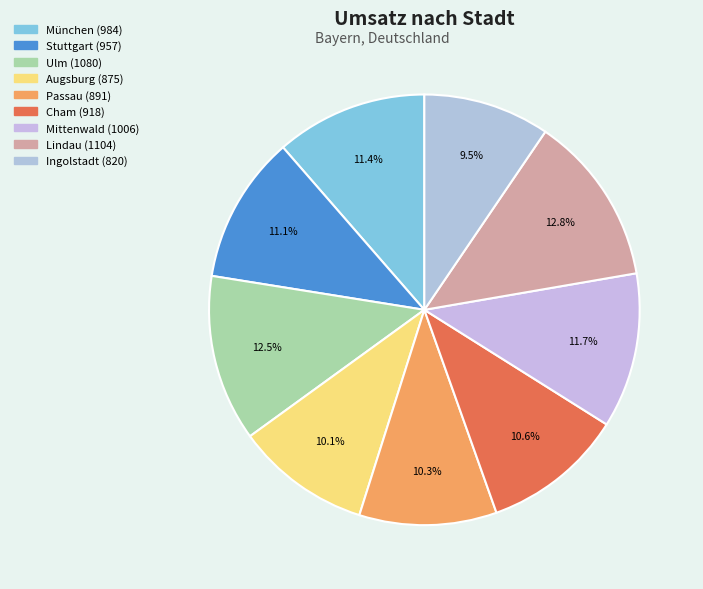

The München slice represents 11% of the pie. True or false?

True